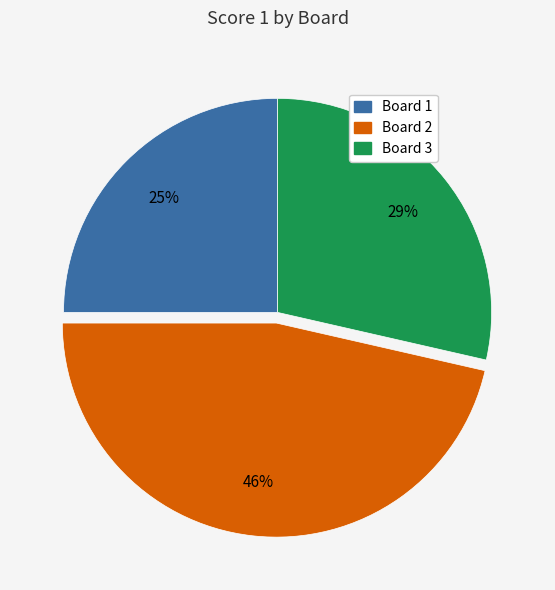

What percentage is the Board 1 slice, to the nearest percent?

25%